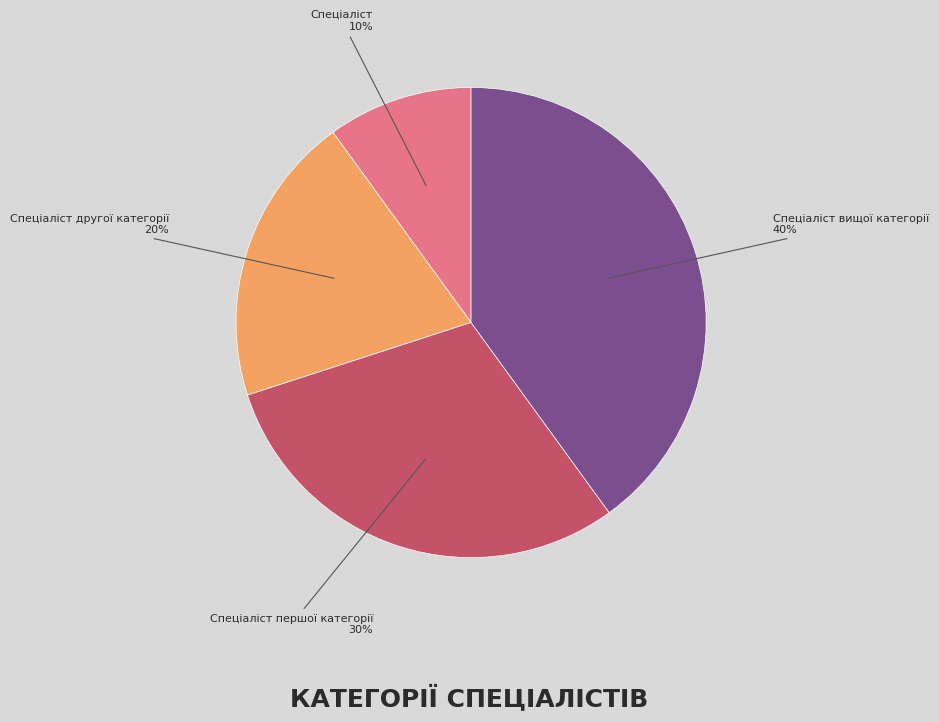

Combined, do Спеціаліст другої категорії and Спеціаліст account for over 50%?

No